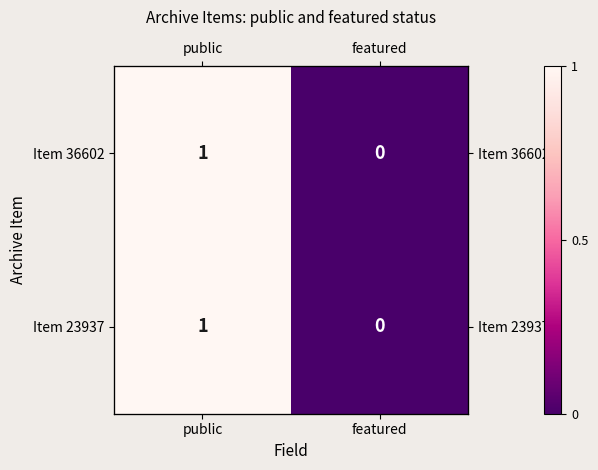

What is the difference between the maximum and minimum values in the Item 23937 series?

1